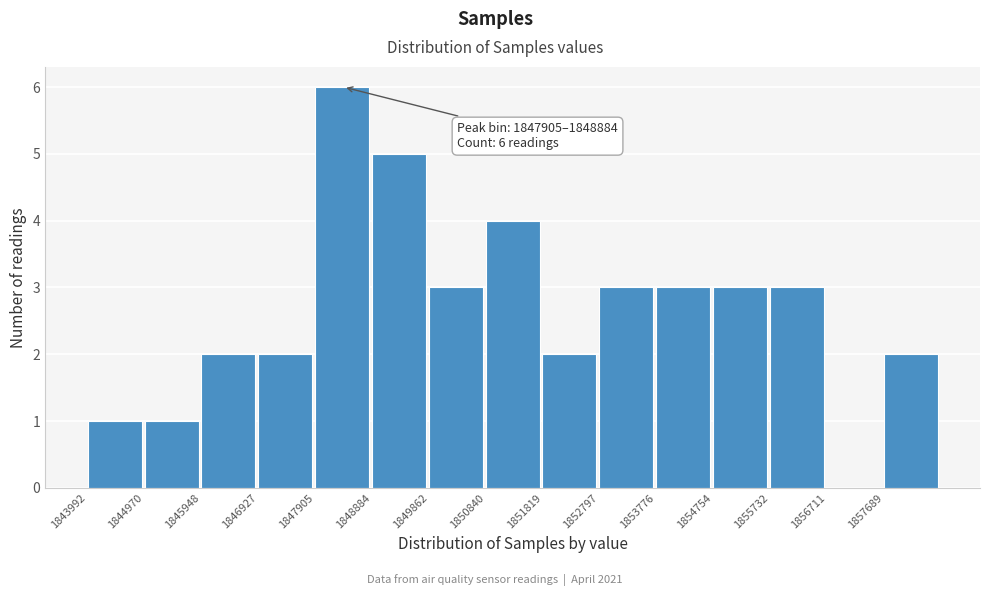

Which range on the x-axis has the tallest bar?

1847900 to 1848900